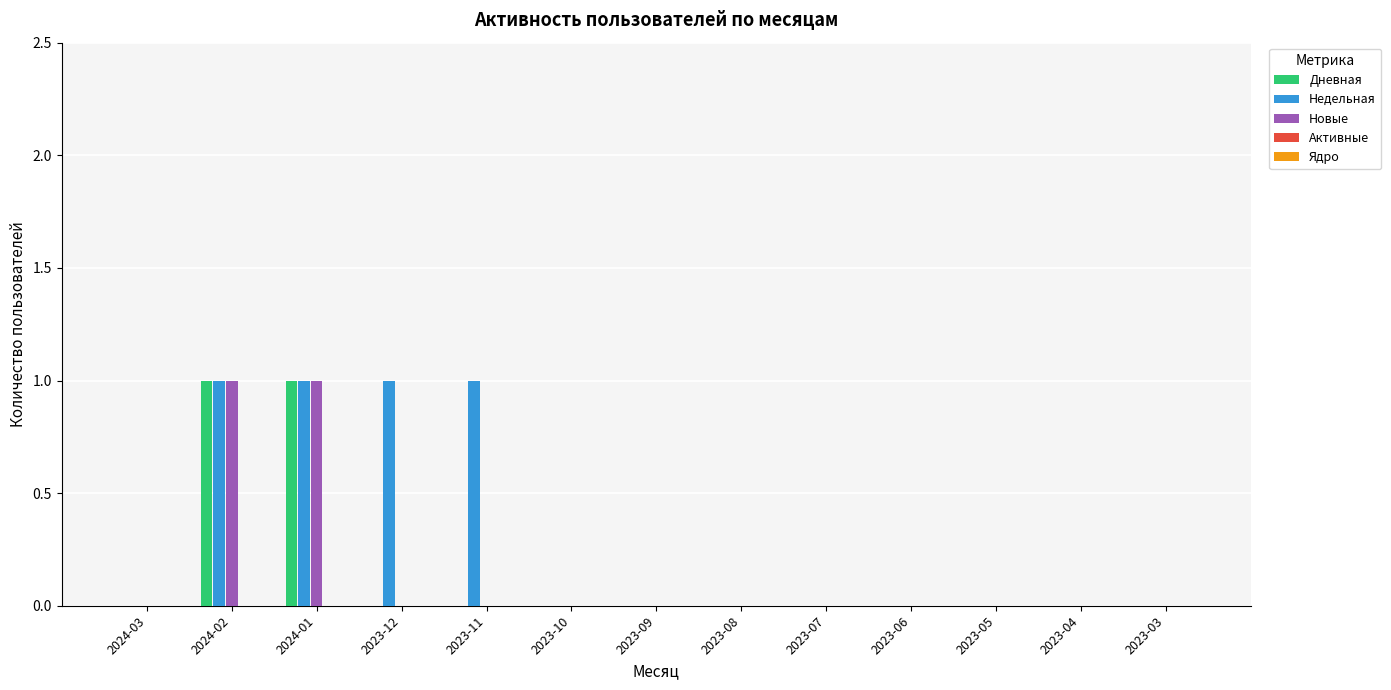

Which series changed the most between 2023-11 and 2023-09?

Недельная